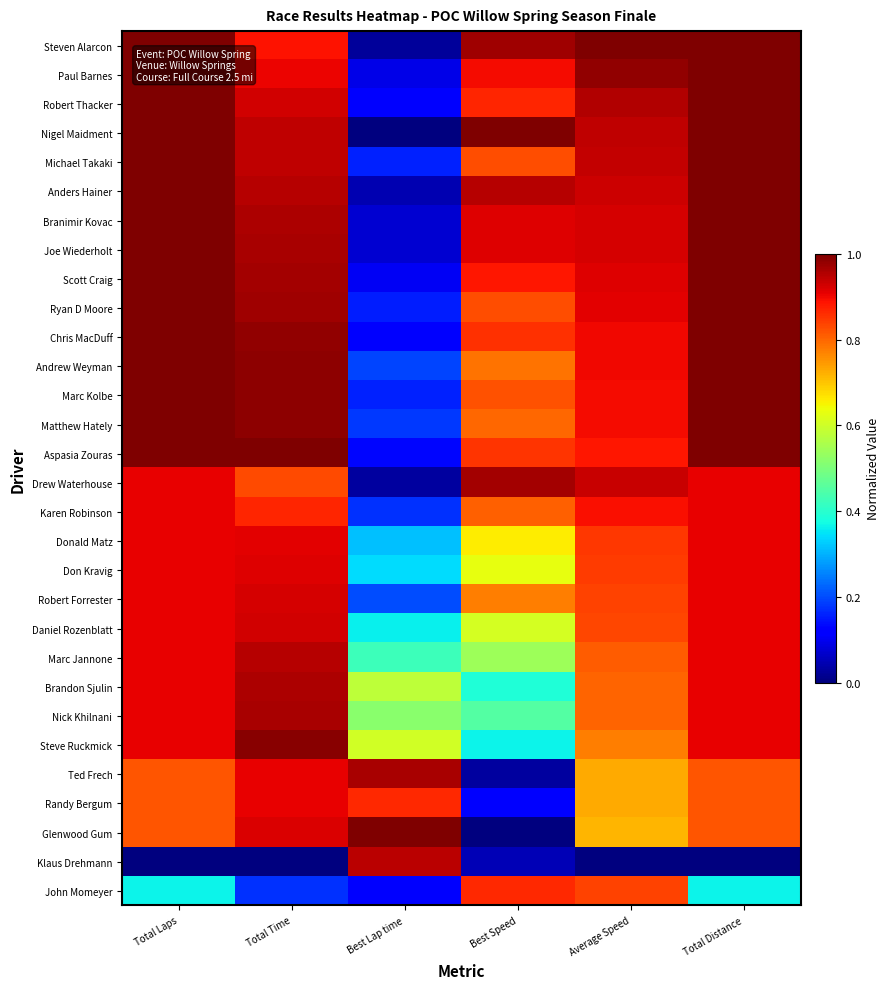

Which series has the largest range (max minus min)?

Nigel Maidment